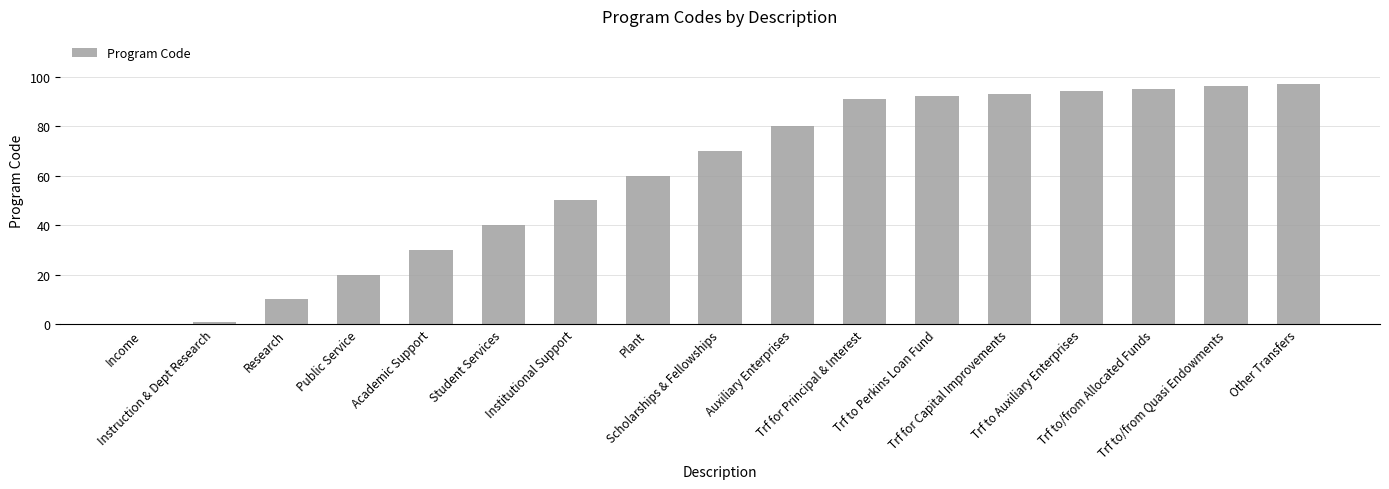

What is the greatest value displayed?

97